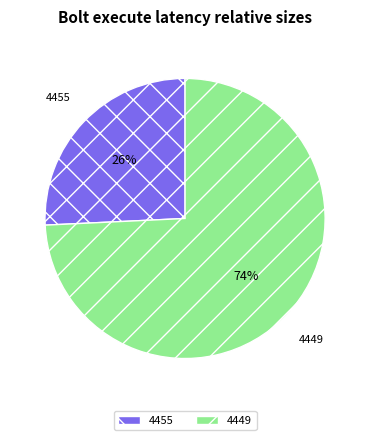

Count the number of slices in the pie.

2